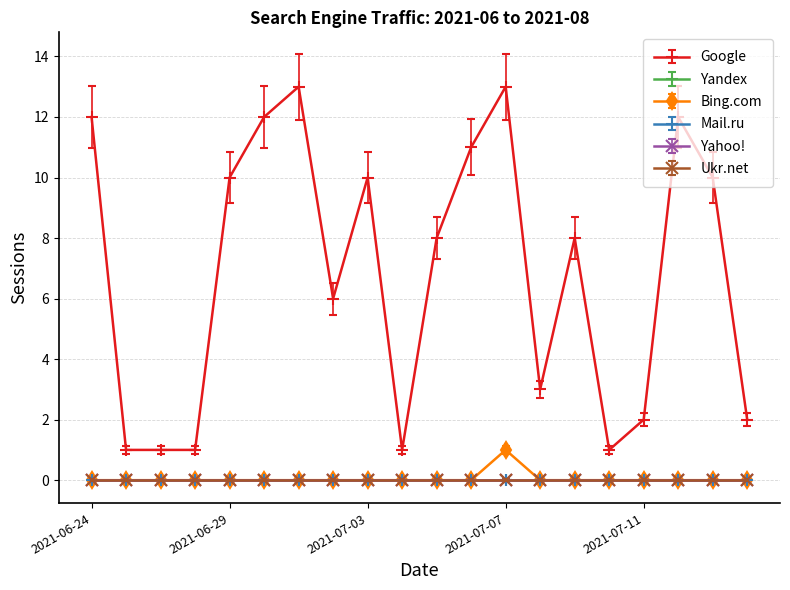

True or false: Yahoo! and Ukr.net intersect in this chart.

False